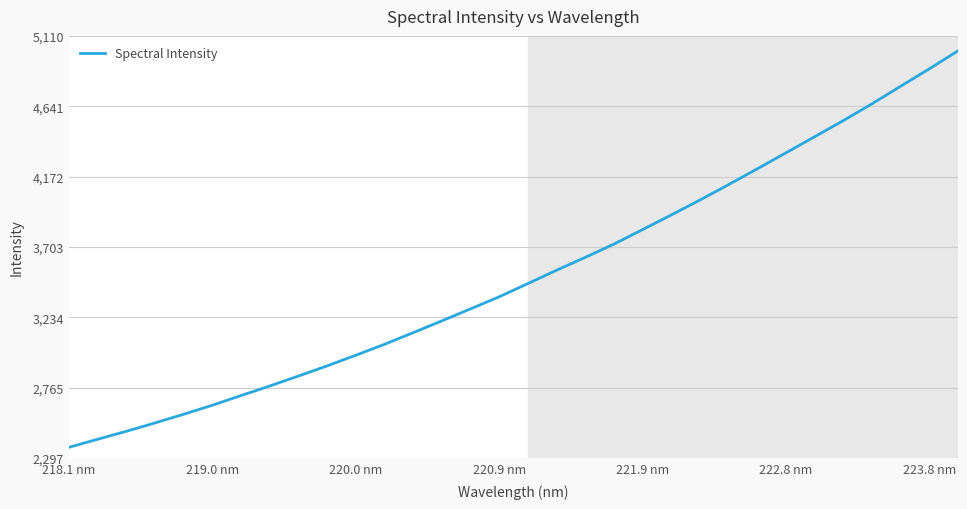

Does the chart have visible grid lines?

Yes